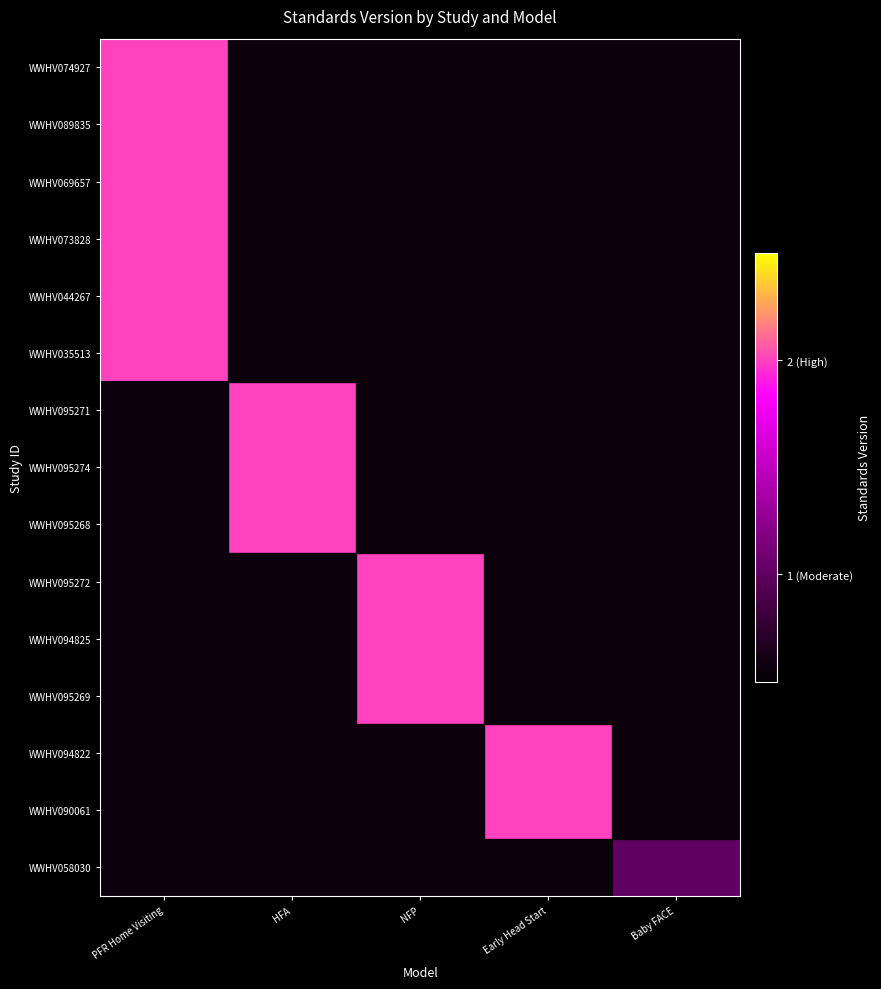

List the series in order of their peak value, highest first.

WWHV074927, WWHV089835, WWHV069657, WWHV073828, WWHV044267, WWHV035513, WWHV095271, WWHV095274, WWHV095268, WWHV095272, WWHV094825, WWHV095269, WWHV094822, WWHV090061, WWHV058030